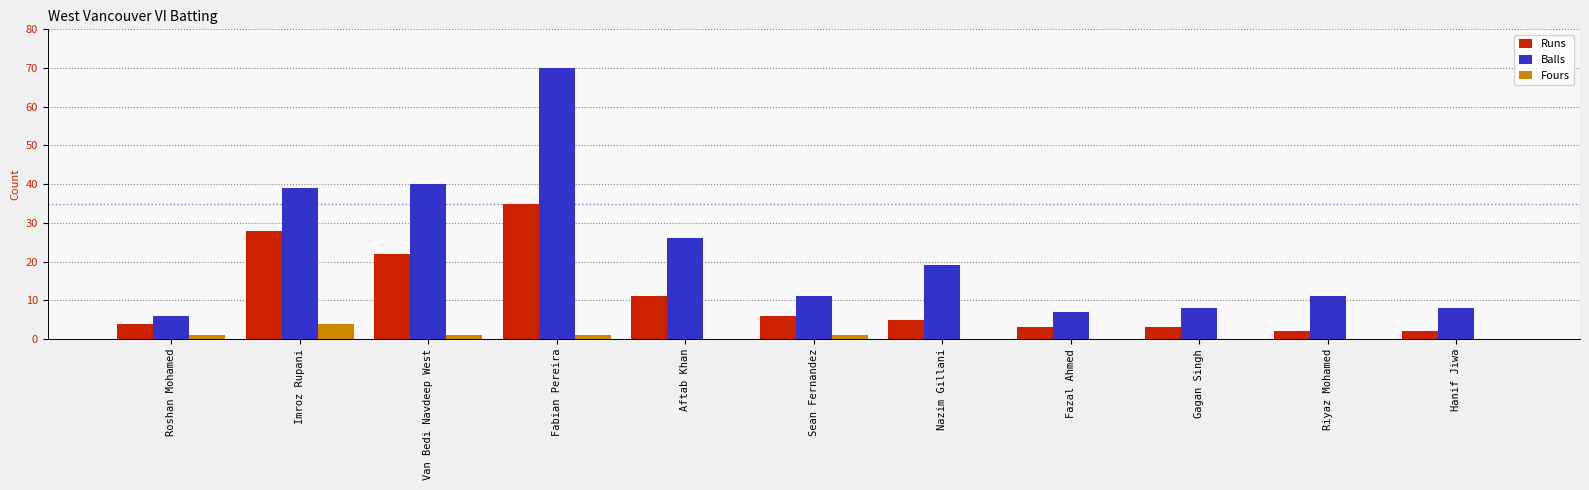

What is the greatest value displayed?

70